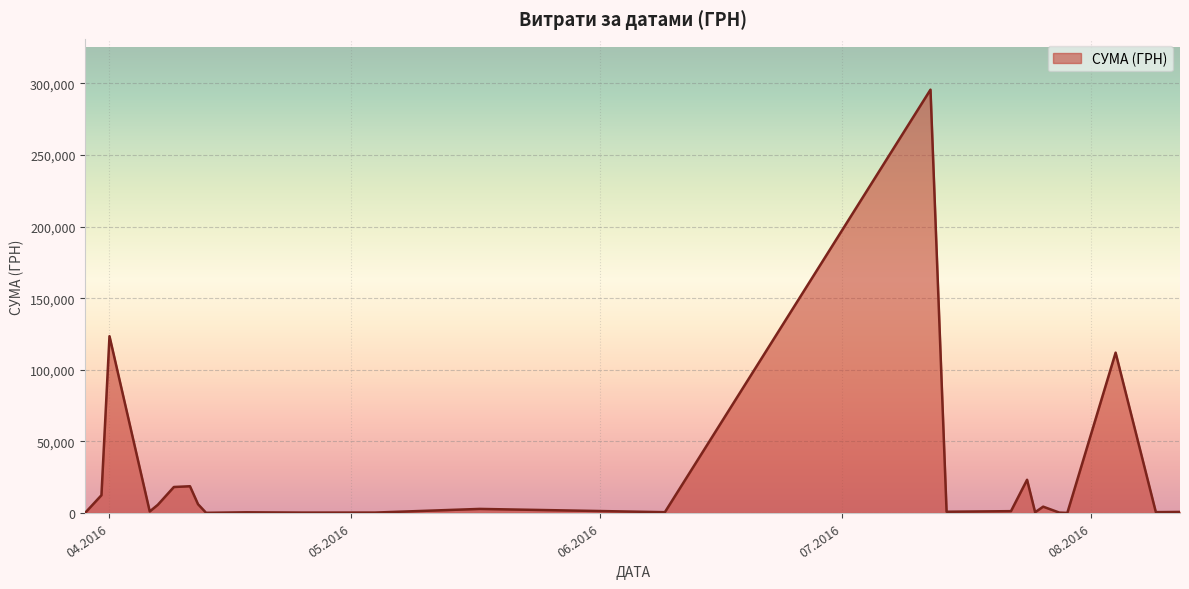

What is the maximum value shown in the chart?

295638.6